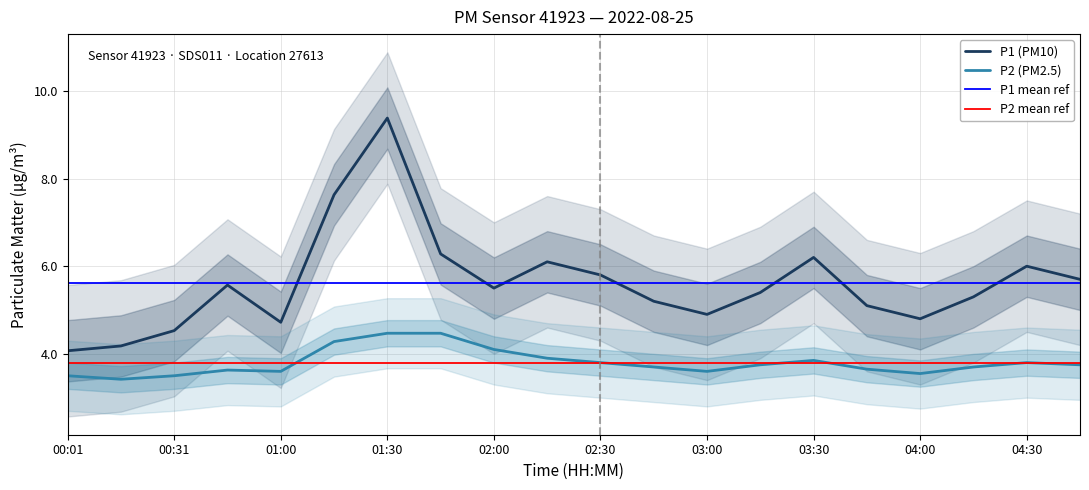

What is the label of the 9th point from the right?

02:45